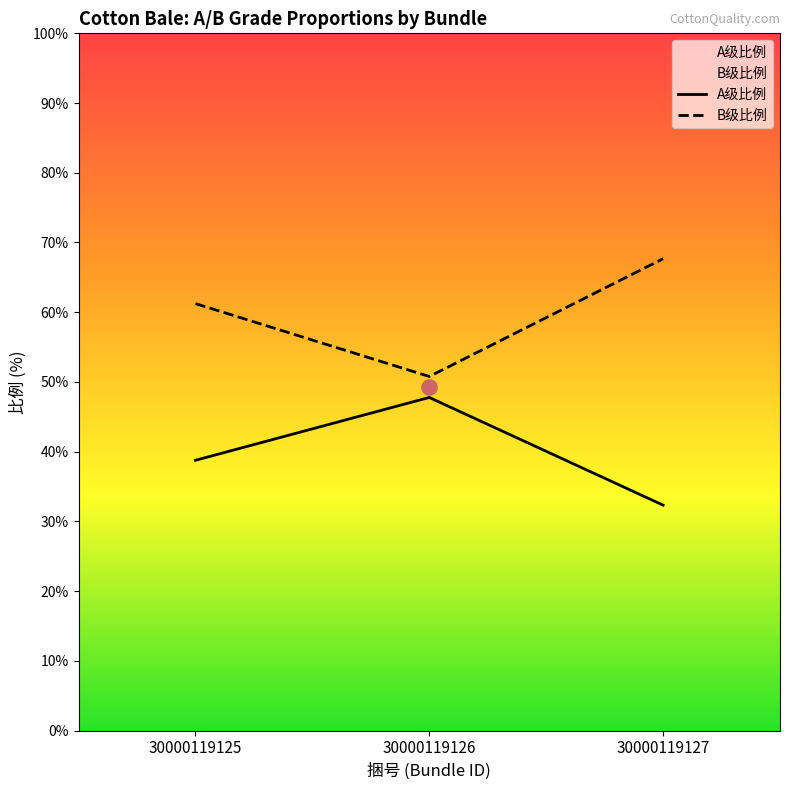

Which series contains the highest Y value?

B级比例